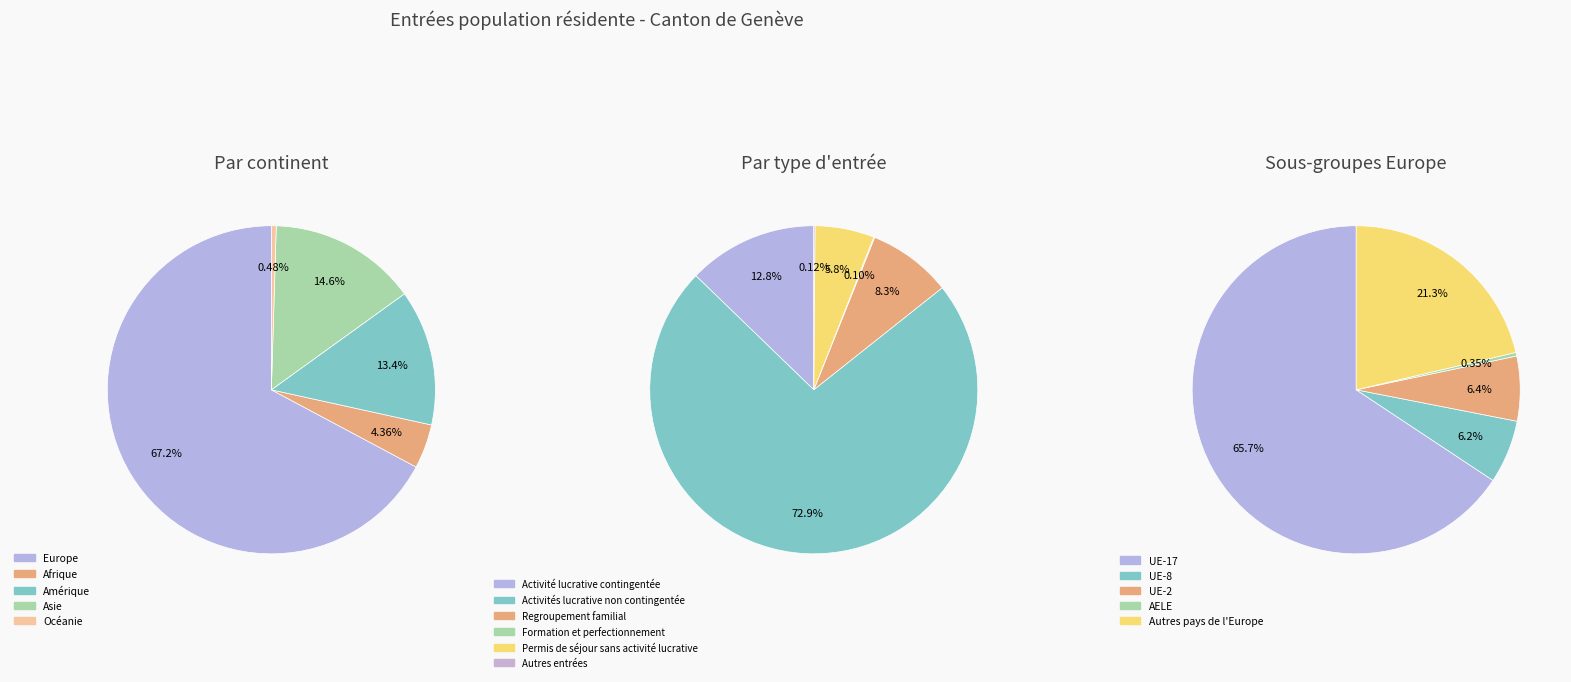

To the nearest percent, what portion does Afrique represent?

4%